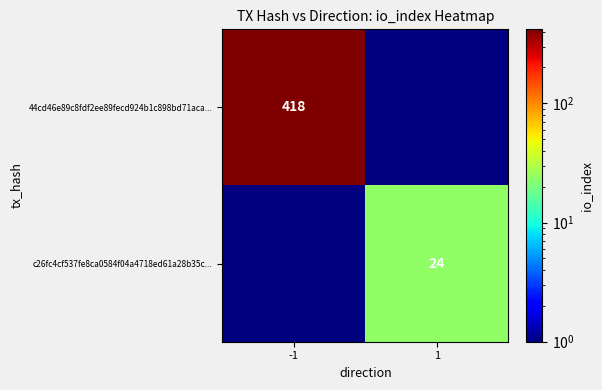

The value of c26fc4cf537fe8ca0584f04a4718ed61a28b35c... at 1 is 24. True or false?

True